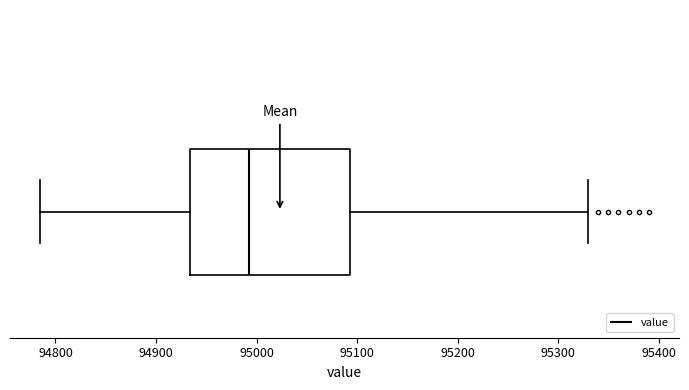

Transcribe this box plot: give where the median line is, the range the box spans, and where the two whiskers end, as read against the x-axis. The values are not printed on the chart, so give them approximately, as read against the axis.

median 94990, box 94930 to 95090, whiskers 94790 to 95330